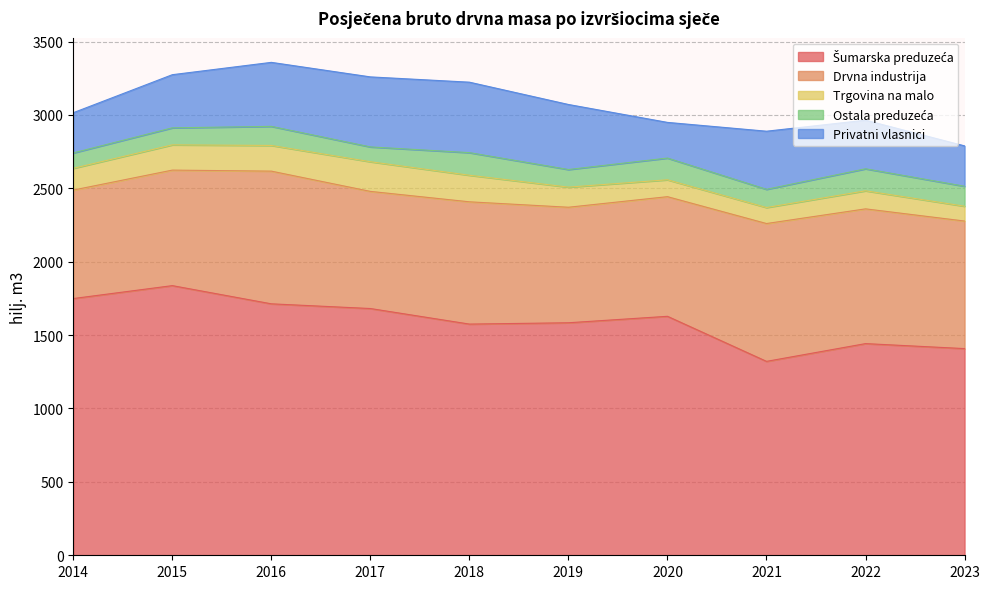

How many interior local peaks does the Privatni vlasnici series have?

2